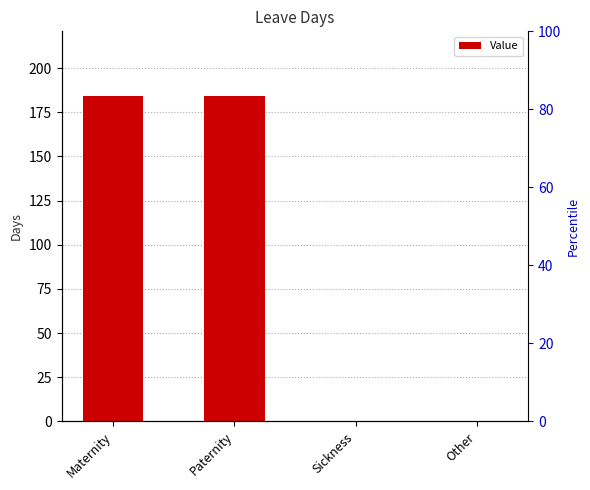

Is it true that the value at Other is 0.0?

True